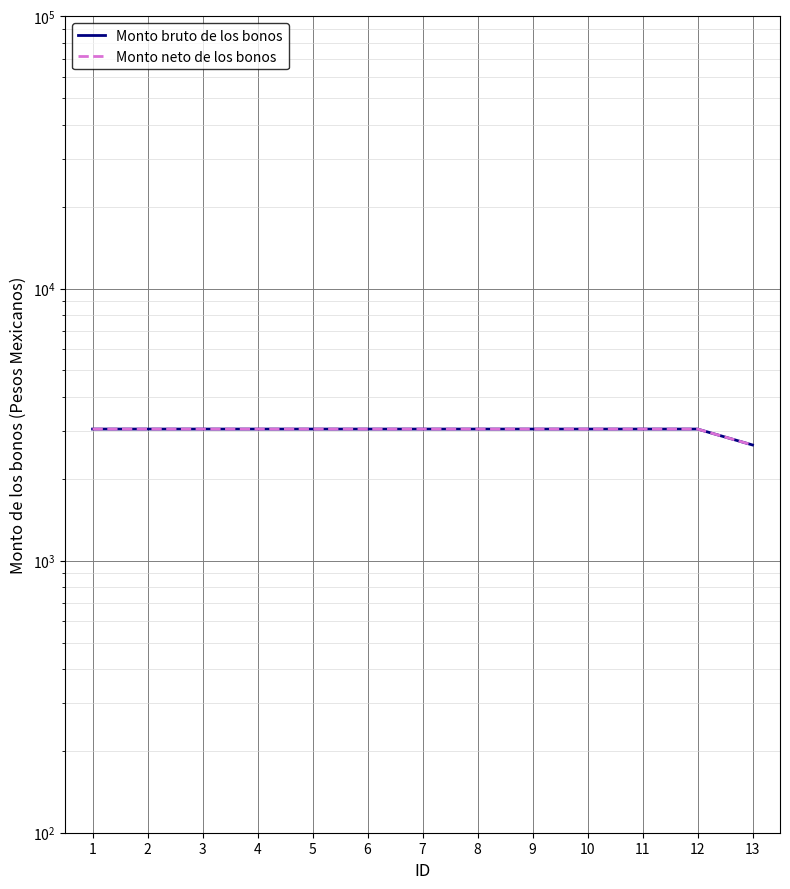

The Monto bruto de los bonos series shows 3045.0 at 9. True or false?

True